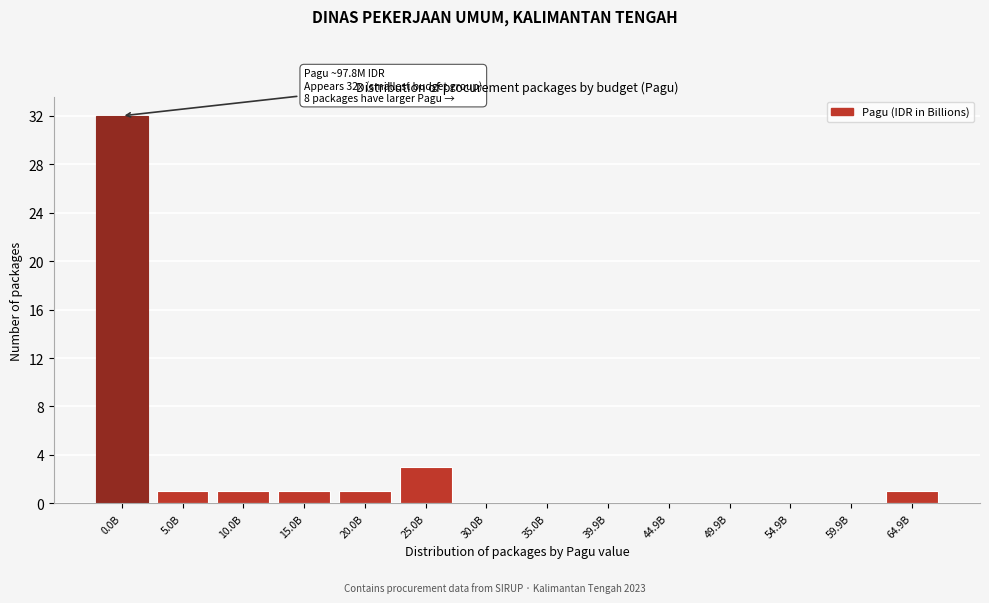

Reading left to right, what are all the values shown in this chart?

0.0B=32	5.0B=1	10.0B=1	15.0B=1	20.0B=1	25.0B=3	30.0B=0	35.0B=0	39.9B=0	44.9B=0	49.9B=0	54.9B=0	59.9B=0	64.9B=1